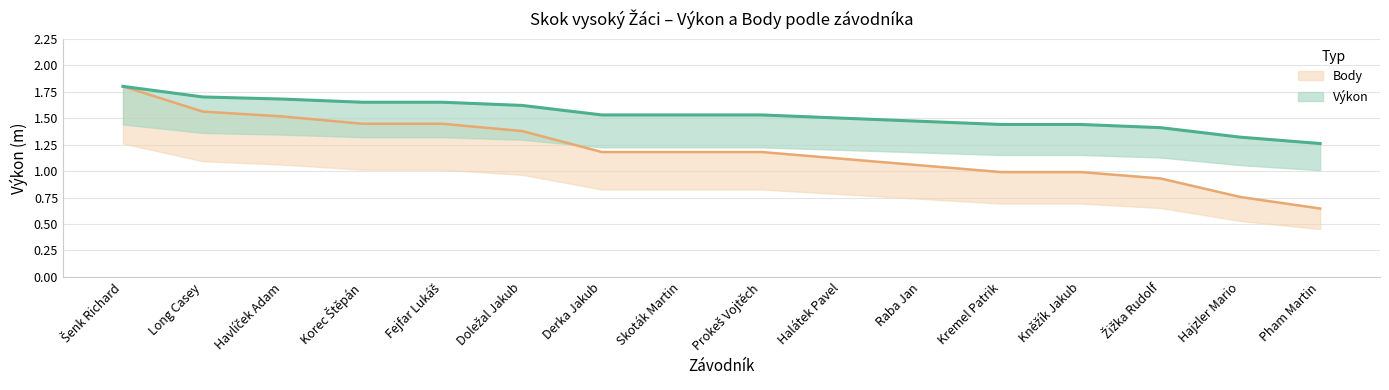

True or false: Výkon and Body intersect in this chart.

False